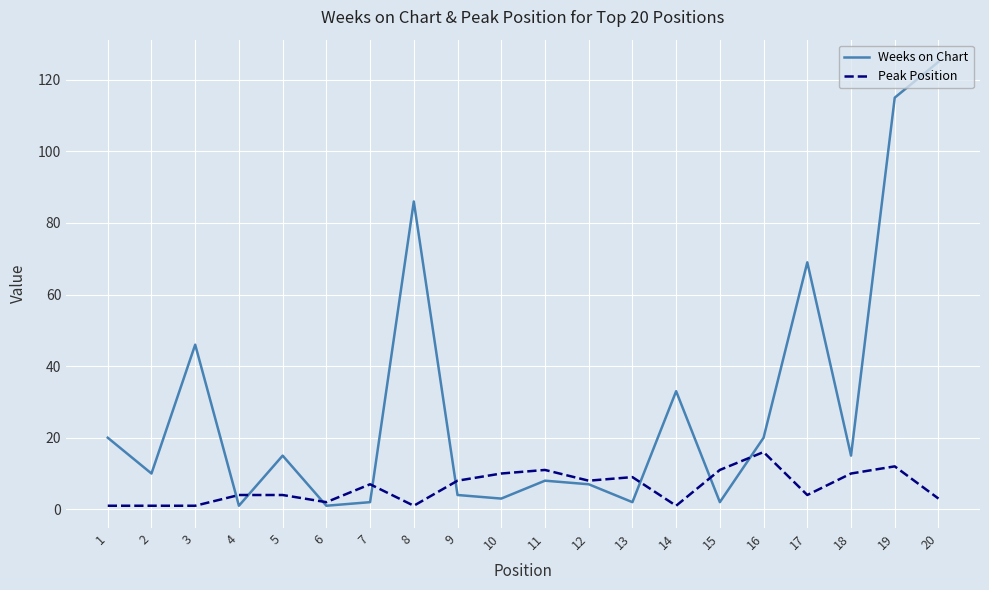

Reading left to right, what are all the values shown in this chart?

Weeks on Chart: 20	10	46	1	15	1	2	86	4	3	8	7	2	33	2	20	69	15	115	125
Peak Position: 1	1	1	4	4	2	7	1	8	10	11	8	9	1	11	16	4	10	12	3